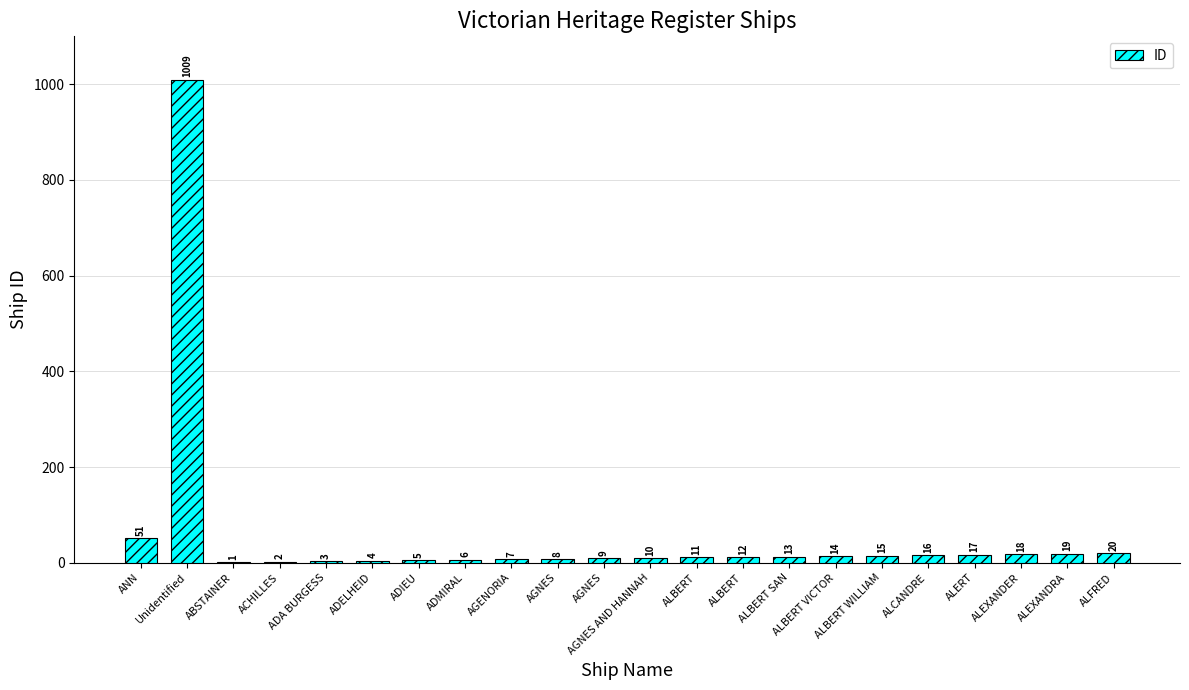

At which category does the chart reach its peak across all series?

Unidentified